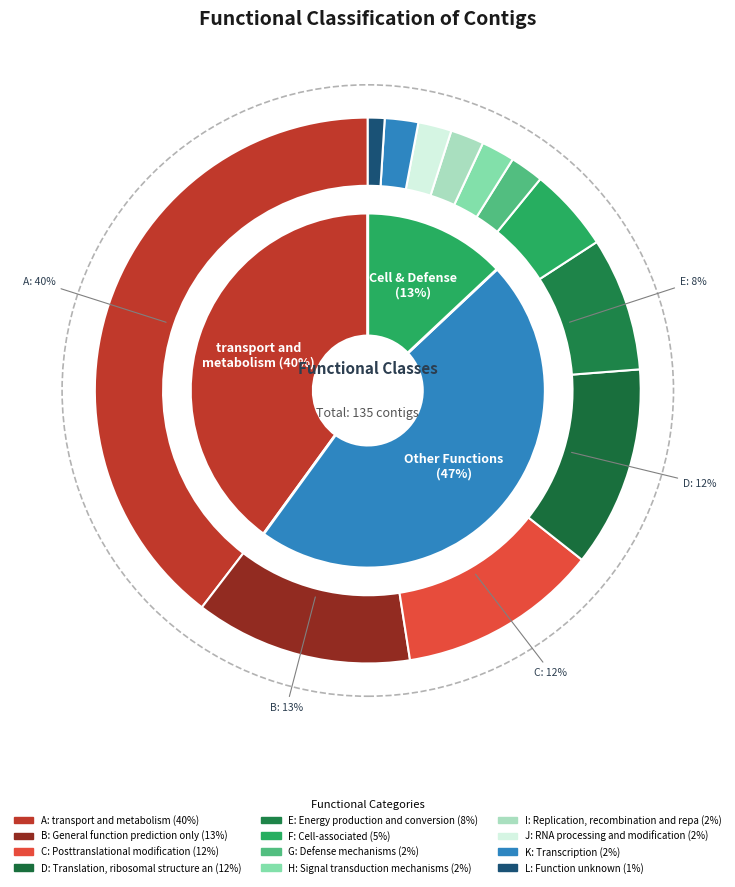

To the nearest percent, what is the average slice percentage?

8%